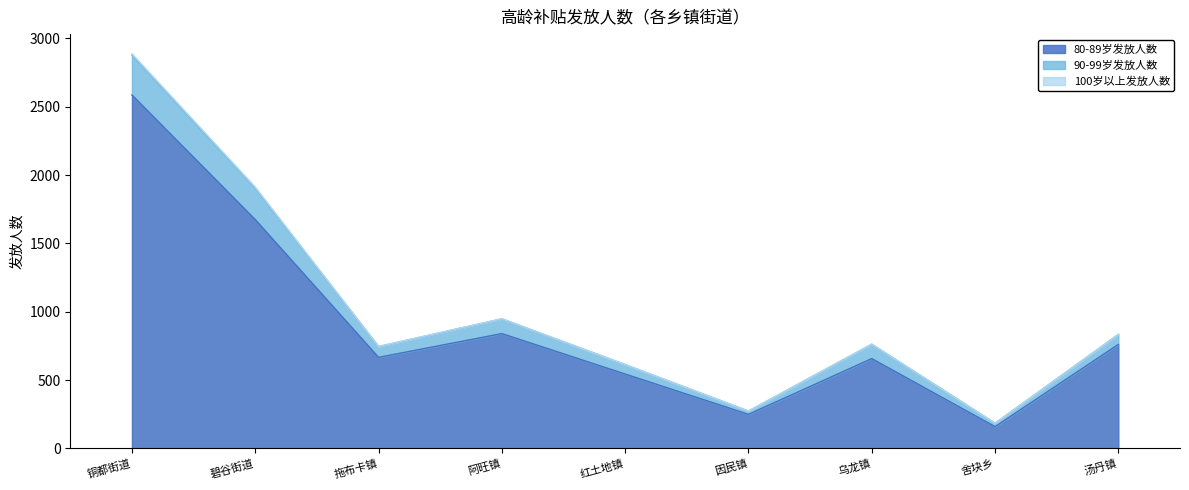

What is the total value across all series at 红土地镇?

613